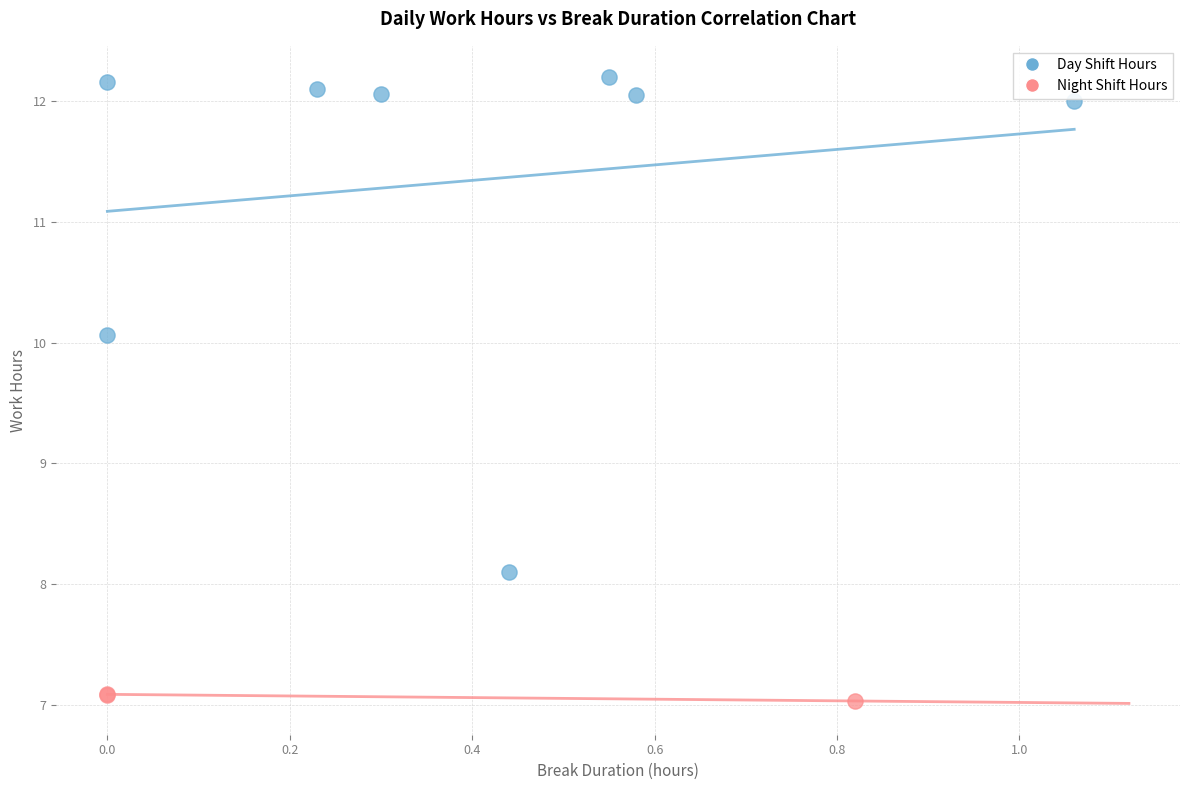

Which series has the largest Y range (max minus min)?

Day Shift Hours